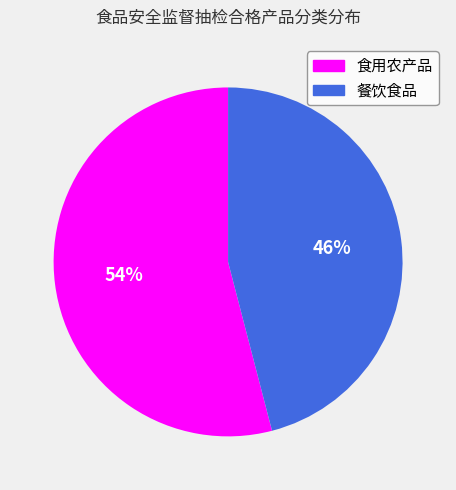

How many slices are in this pie chart?

2